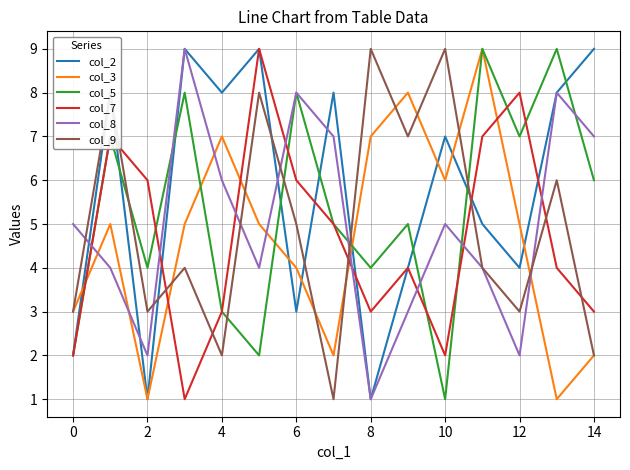

Reading right to left, extract all data points from this chart.

col_2: 9	8	4	5	7	4	1	8	3	9	8	9	1	8	2
col_3: 2	1	5	9	6	8	7	2	4	5	7	5	1	5	3
col_5: 6	9	7	9	1	5	4	5	8	2	3	8	4	7	2
col_7: 3	4	8	7	2	4	3	5	6	9	3	1	6	7	2
col_8: 7	8	2	4	5	3	1	7	8	4	6	9	2	4	5
col_9: 2	6	3	4	9	7	9	1	5	8	2	4	3	8	3